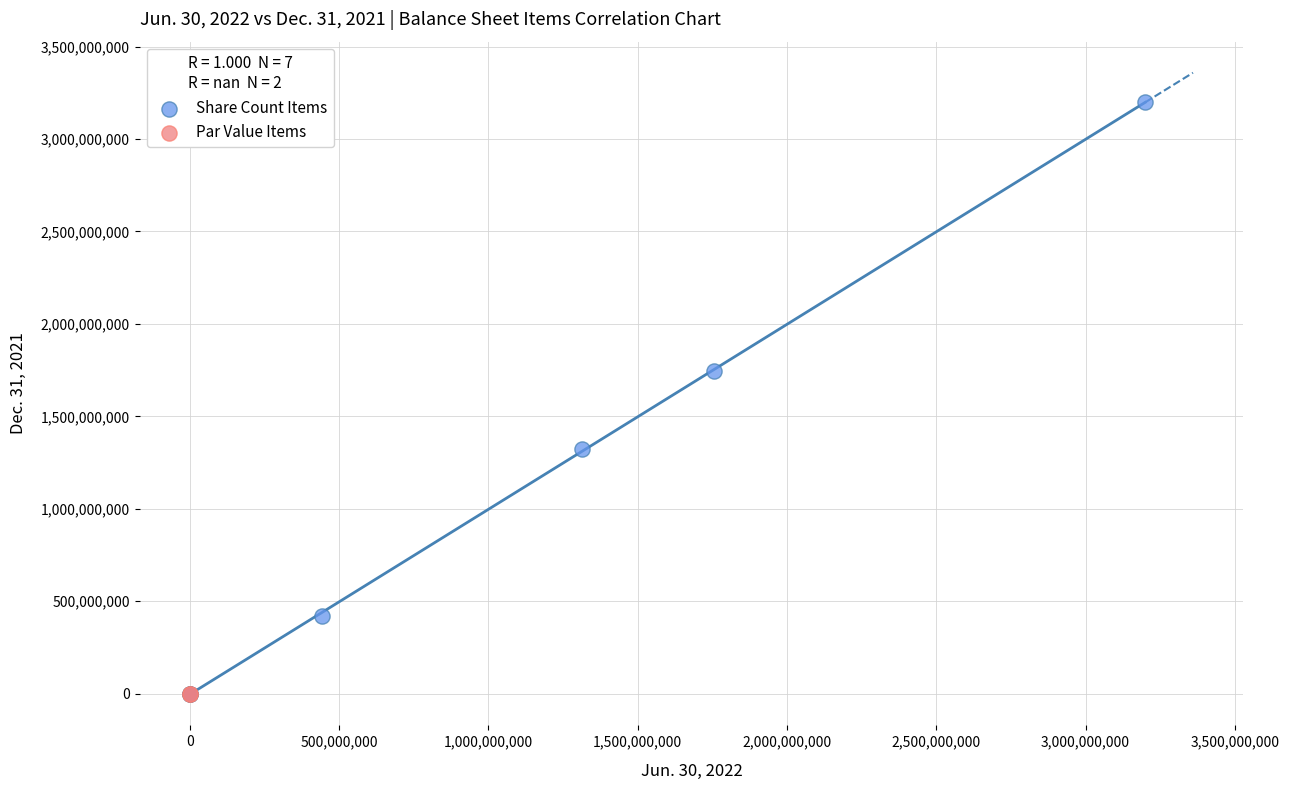

What are all the series names shown in the legend?

Share Count Items, Par Value Items